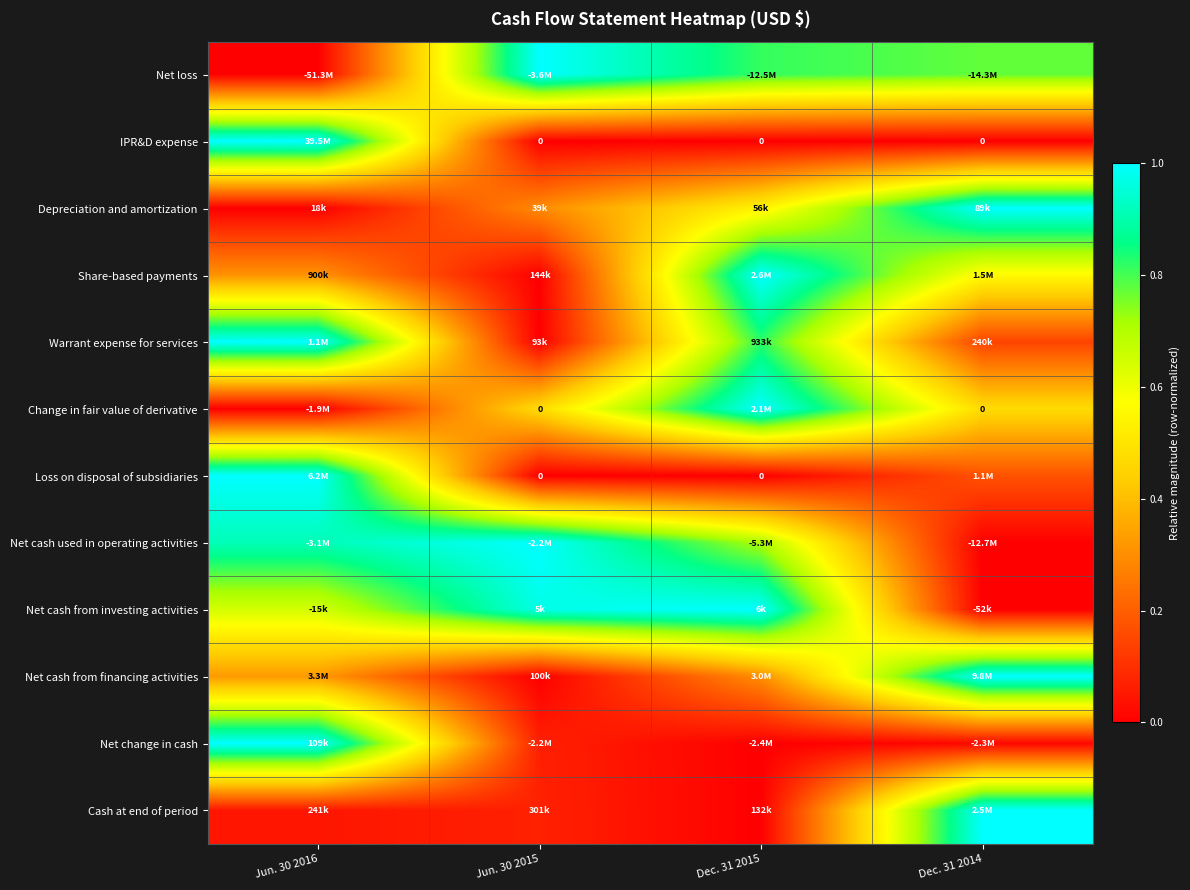

Rank the series at Dec. 31 2015 from highest to lowest value.

Share-based payments, Change in fair value of derivative, Net cash from investing activities, Warrant expense for services, Net loss, Net cash used in operating activities, Depreciation and amortization, Net cash from financing activities, IPR&D expense, Loss on disposal of subsidiaries, Net change in cash, Cash at end of period